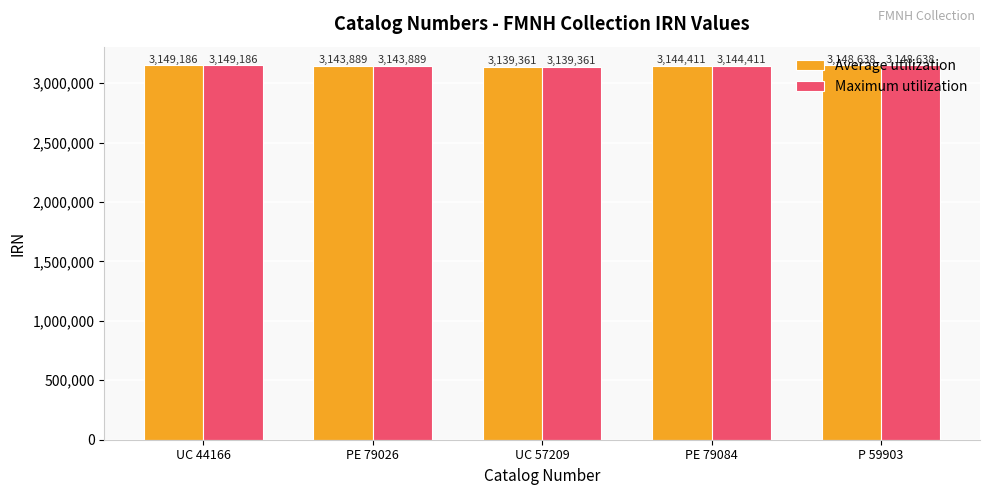

What is the difference between the Maximum utilization values at PE 79026 and UC 57209?

4528